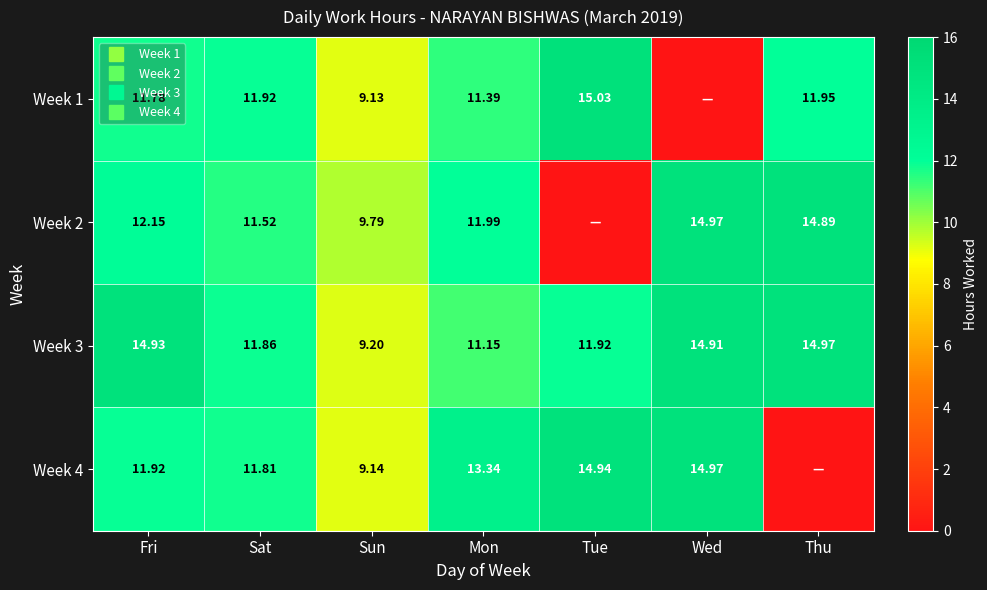

The value of Week 3 at Mon is 6.3. True or false?

False